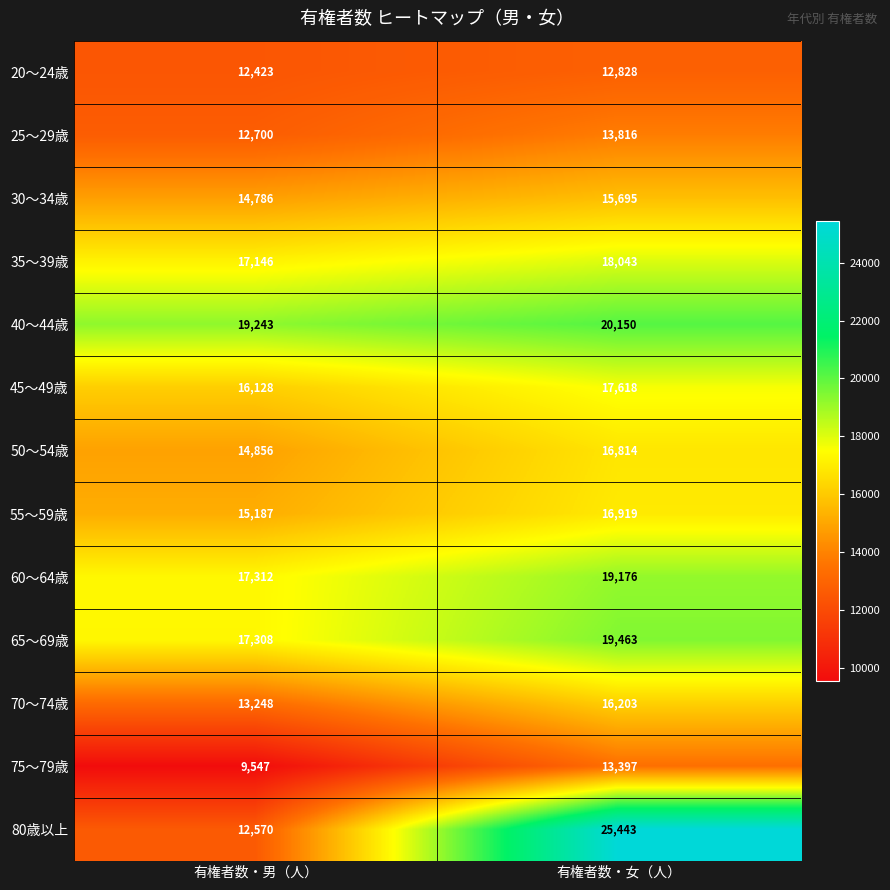

What is the minimum value shown in the chart?

9547